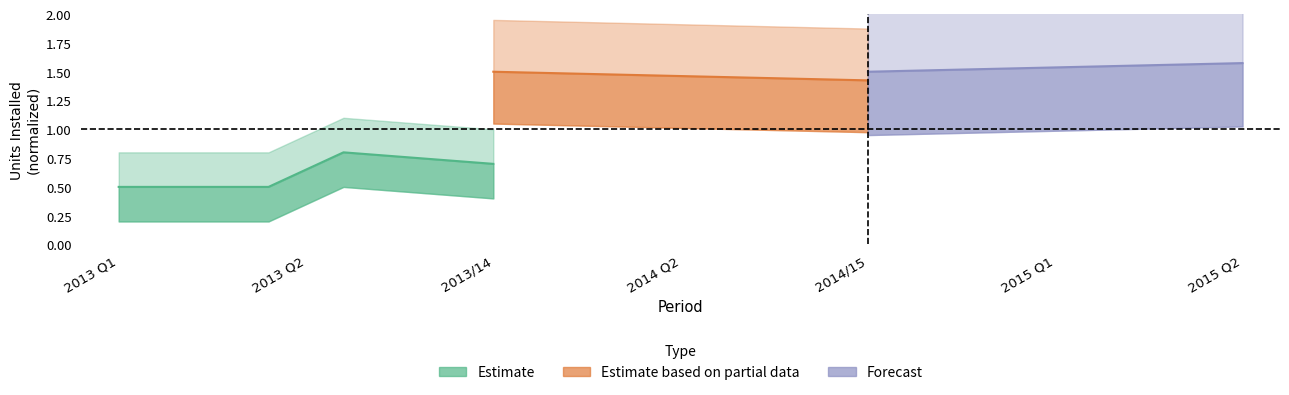

List the labels in order of Estimate value, smallest first.

2013 Q1, 2013 Q2, 2013/14, 2015 Q1, 2014/15, 2014 Q2